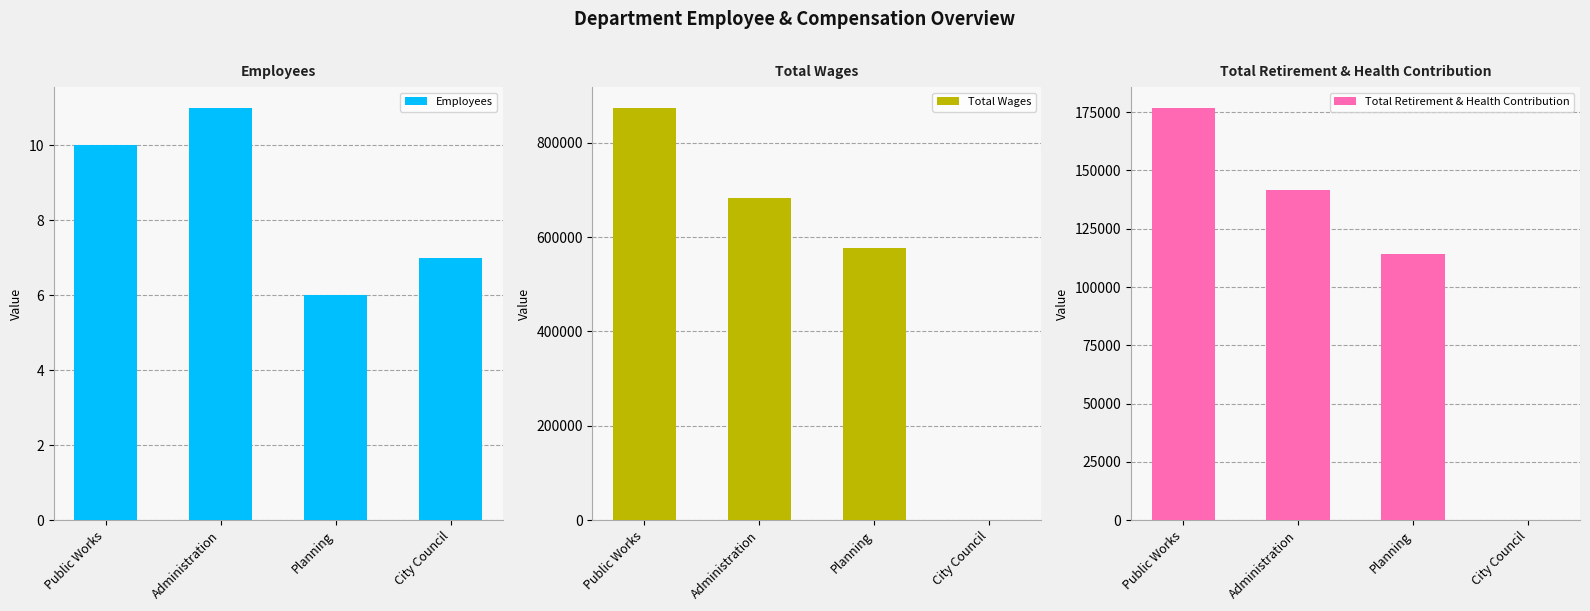

What is the difference between the maximum and minimum values in the Total Retirement & Health Contribution series?

176902